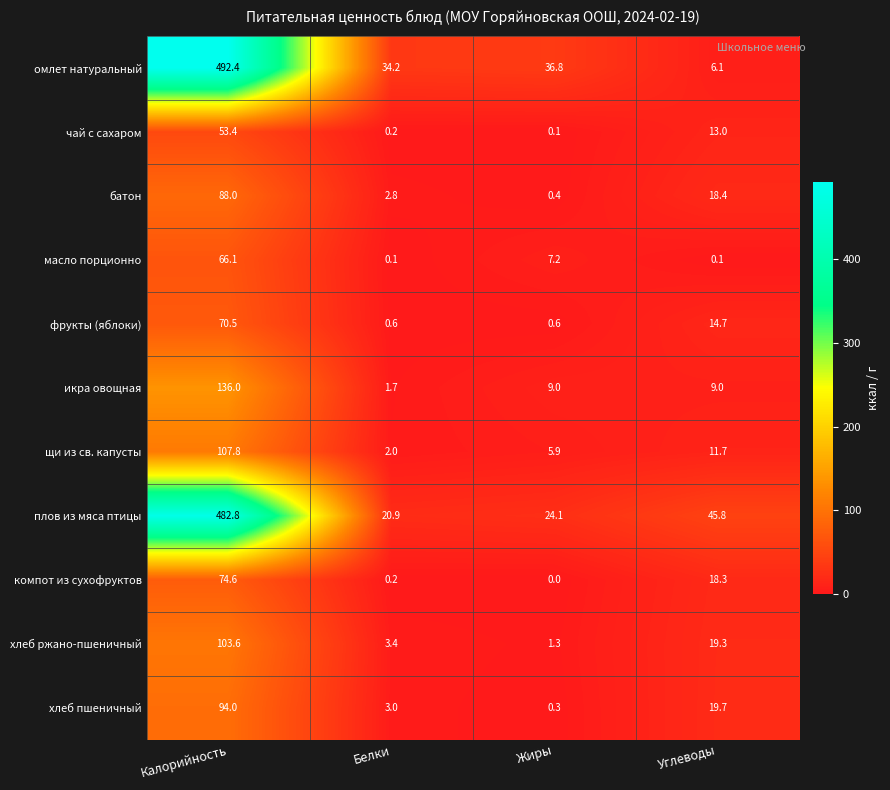

Where does the омлет натуральный series first go above 36?

Калорийность